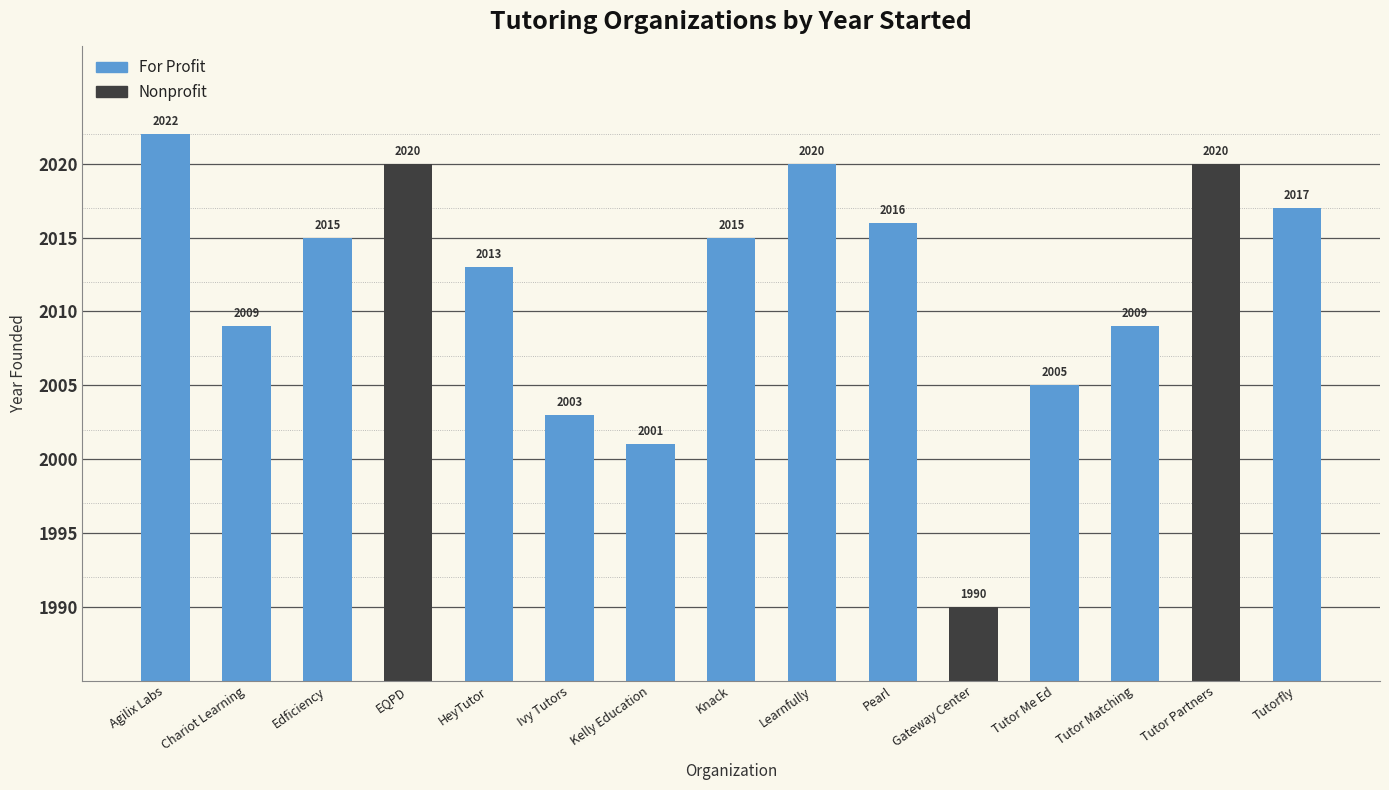

The value at Tutor Partners is 2020. True or false?

True